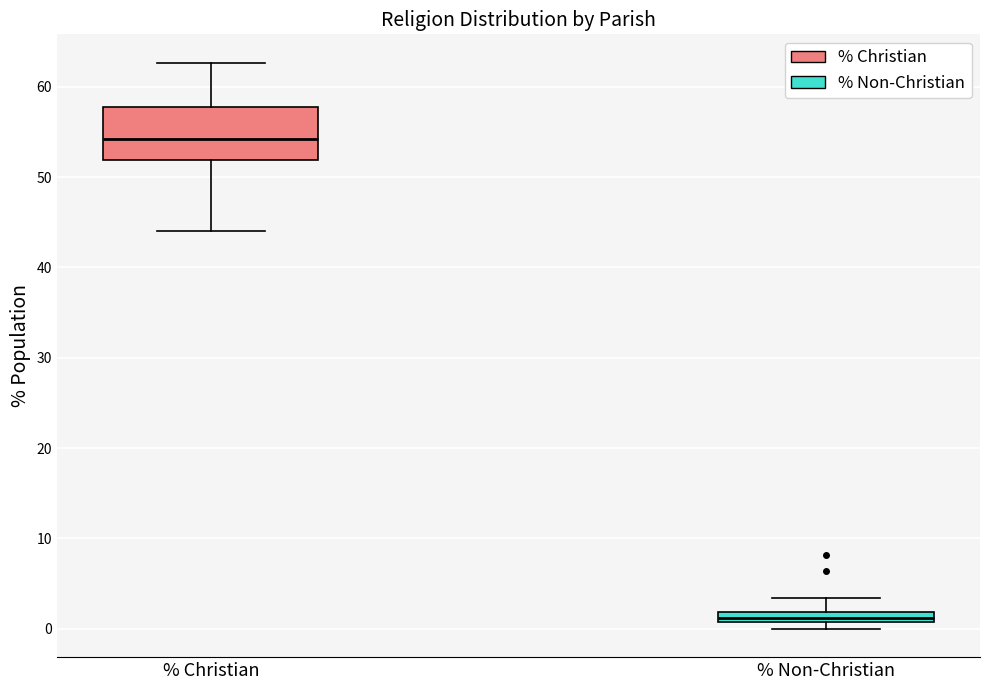

Which box's median line is the lowest?

% Non-Christian